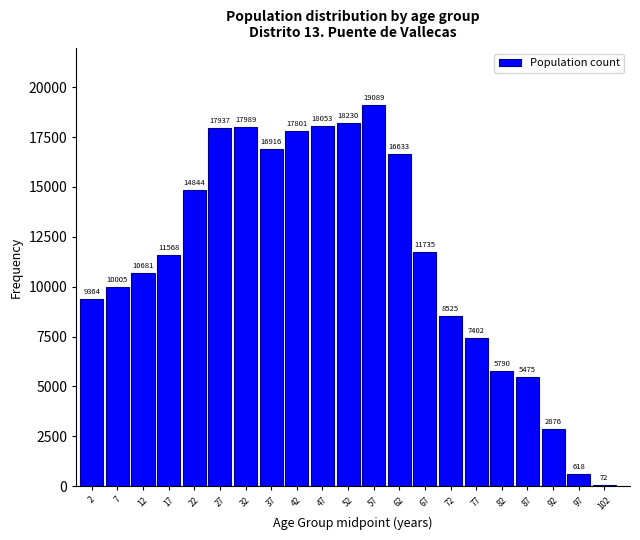

Reading right to left, transcribe all the data shown in this chart.

72	618	2876	5475	5790	7402	8525	11735	16633	19089	18230	18053	17801	16916	17989	17937	14844	11568	10681	10005	9364